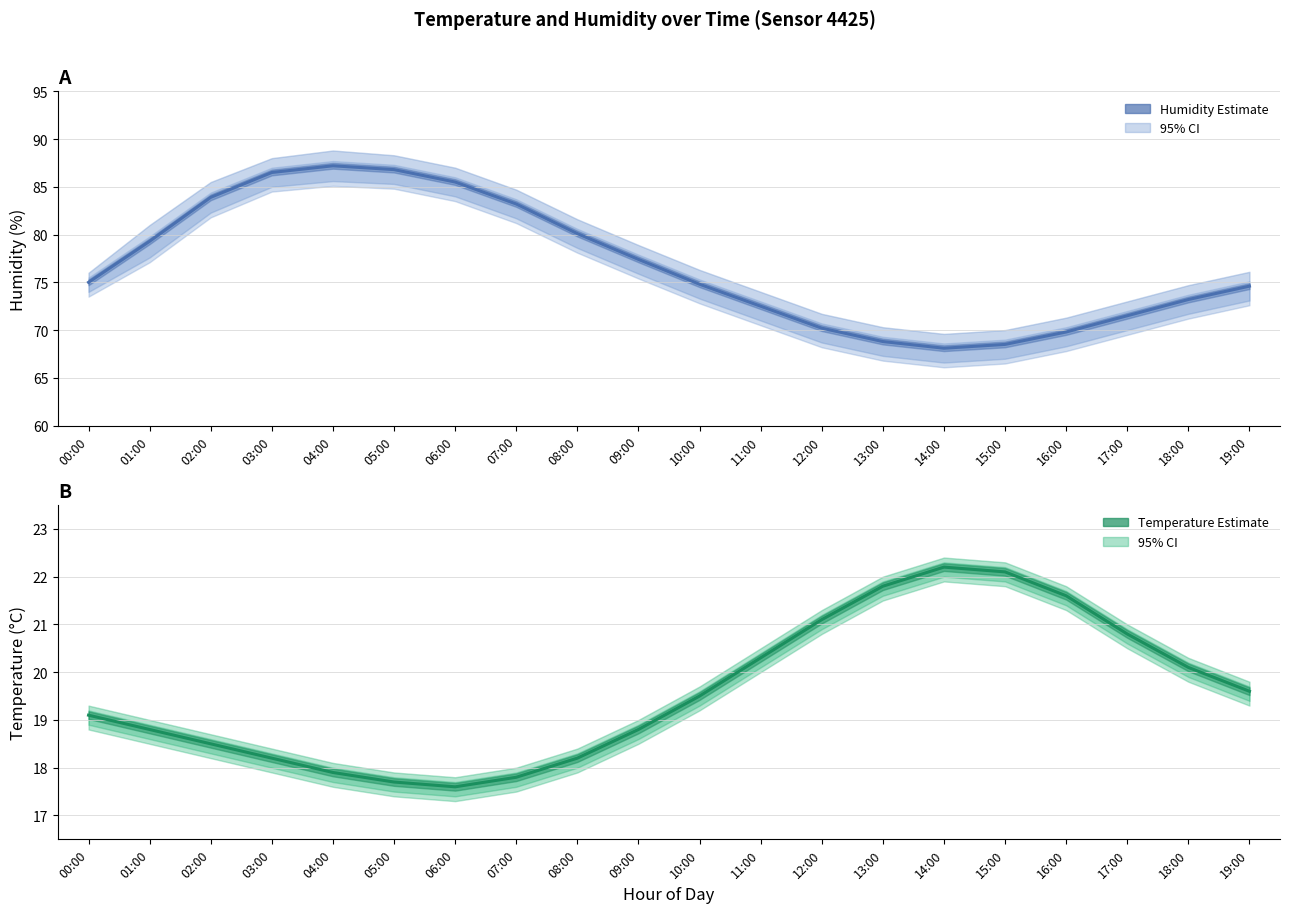

Where is the first local minimum for Humidity (Estimate)?

14:00